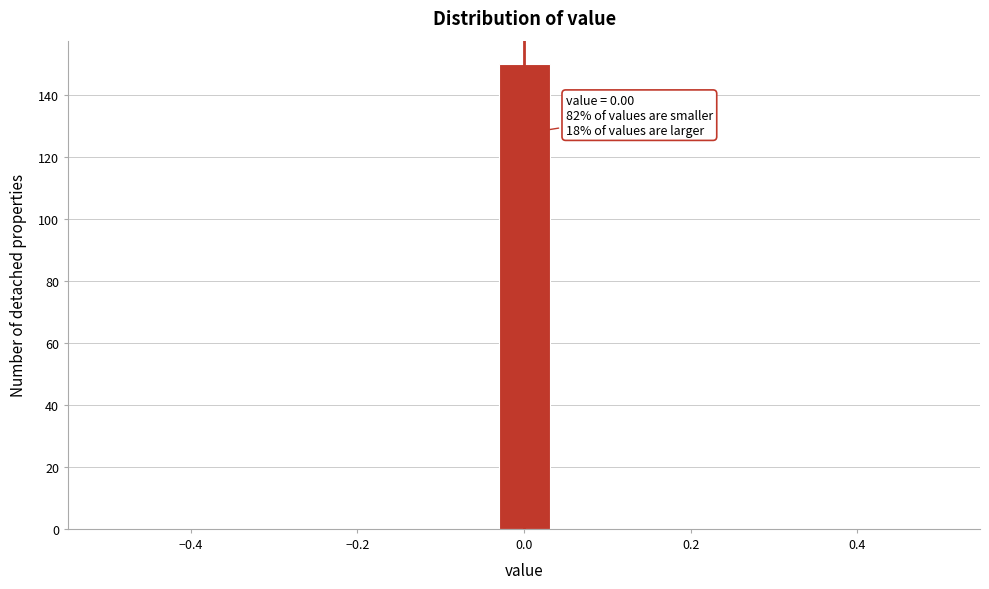

Read against the x-axis, roughly where is the centre of the tallest bar?

0.00